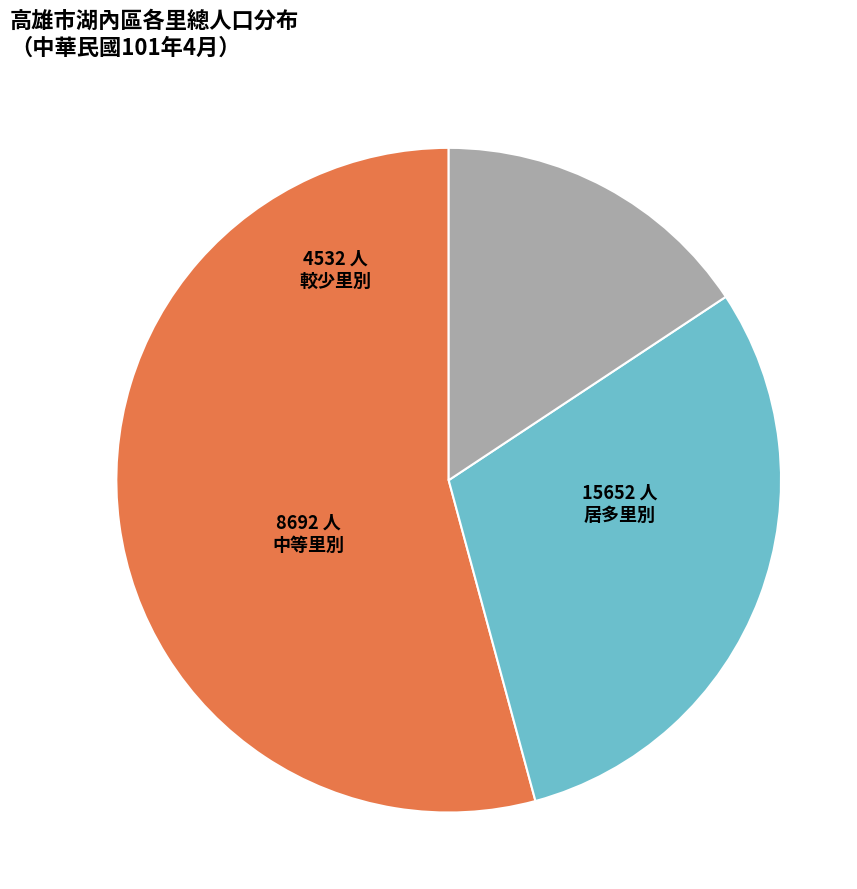

Is there any slice that represents more than half of the pie?

Yes